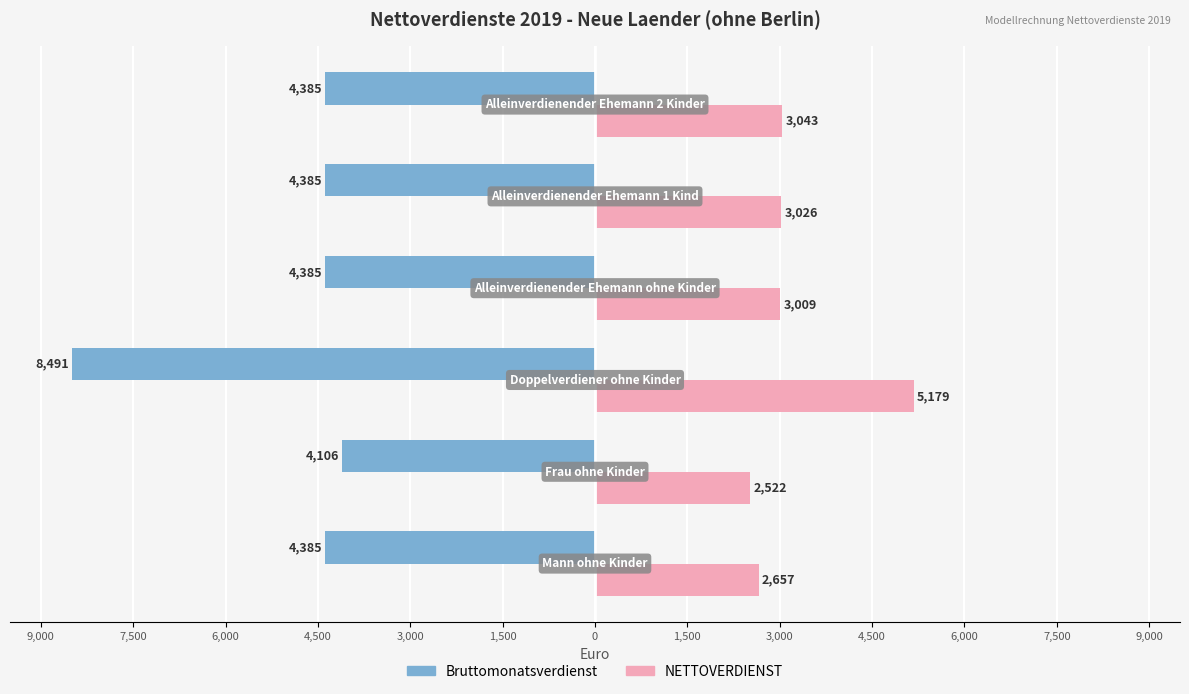

What are all the series names shown in the legend?

Bruttomonatsverdienst, NETTOVERDIENST